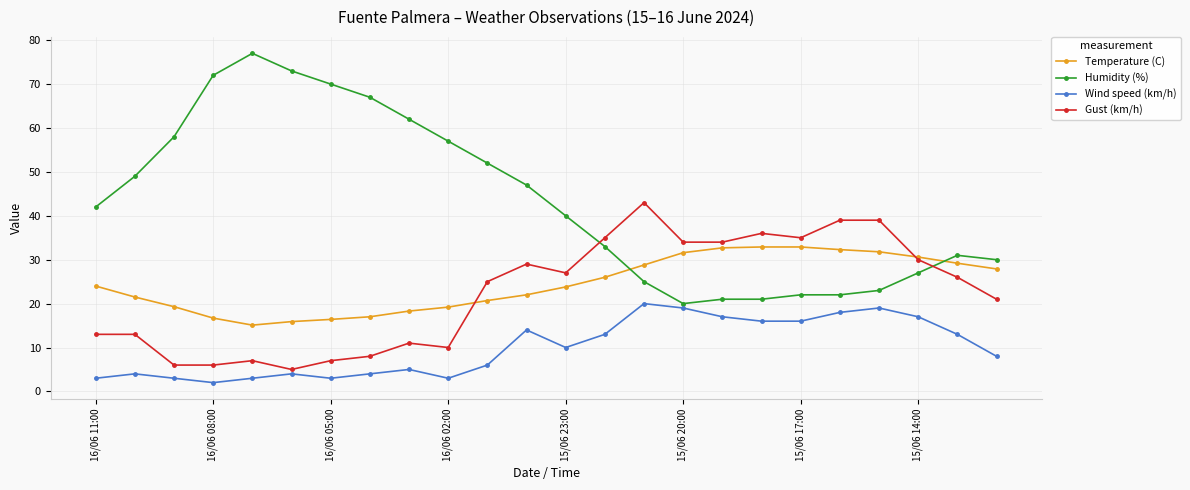

Which series has the largest total across all categories?

Humidity (%)